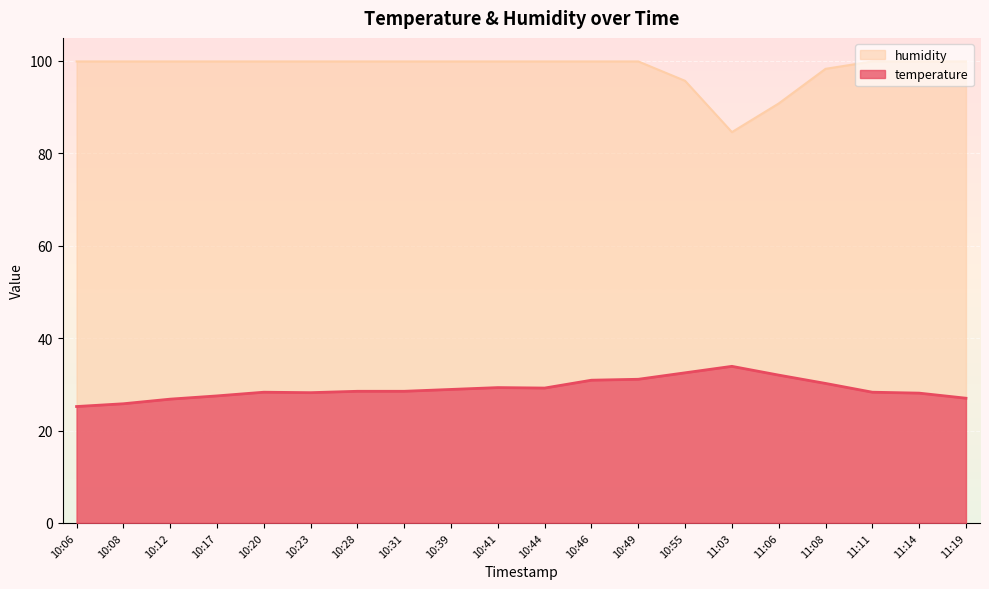

Reading right to left, extract all data points from this chart.

temperature: 27.0	28.1	28.3	30.2	32.0	33.9	32.5	31.1	30.9	29.2	29.3	28.9	28.5	28.5	28.2	28.3	27.5	26.8	25.8	25.2
humidity: 99.9	99.9	99.9	98.3	90.8	84.6	95.7	99.9	99.9	99.9	99.9	99.9	99.9	99.9	99.9	99.9	99.9	99.9	99.9	99.9